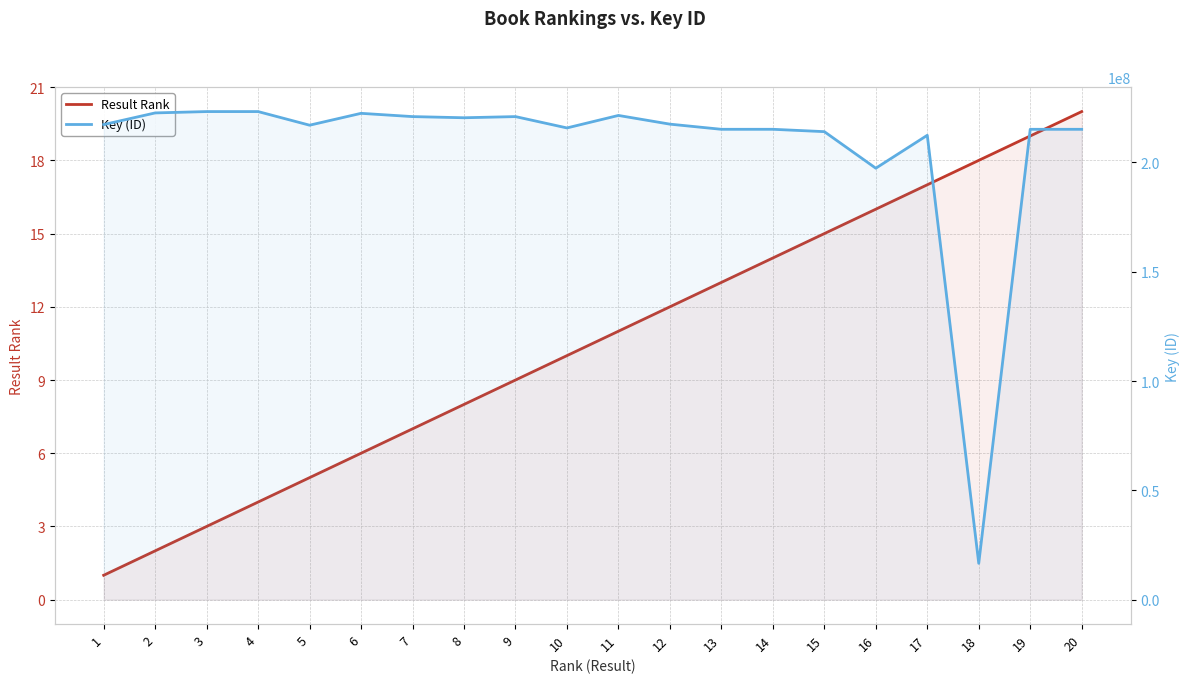

How many values in the Key (ID) series exceed 217354660?

9